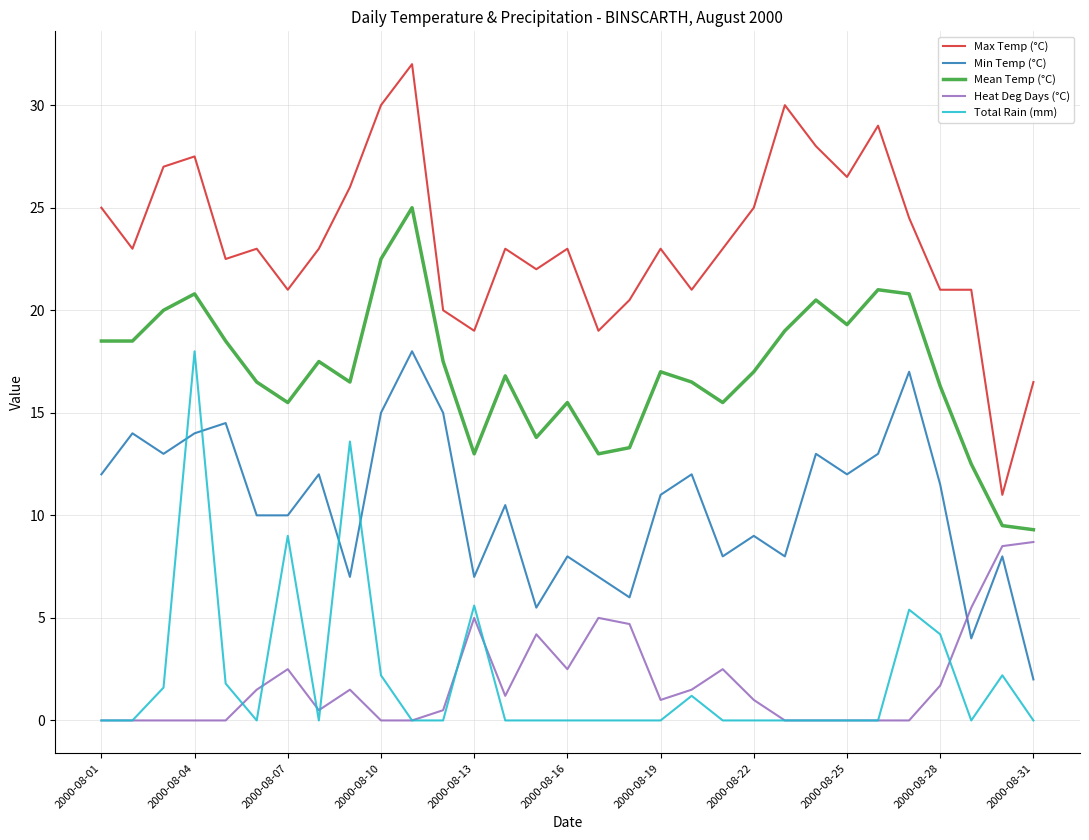

Which series has the widest spread of values?

Max Temp (°C)